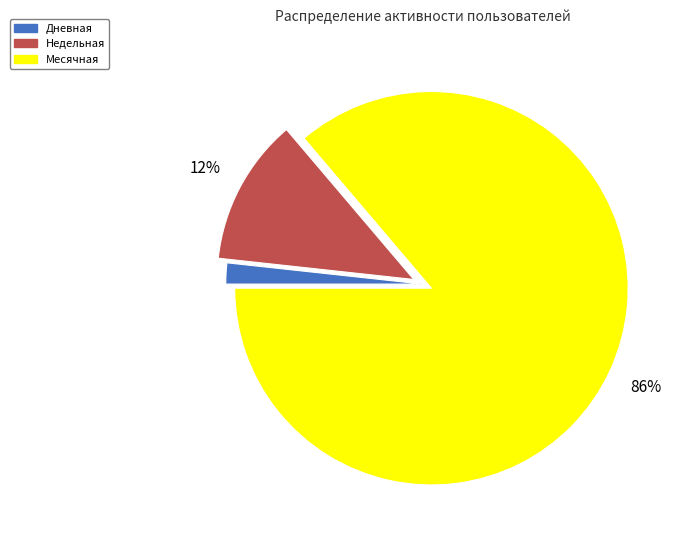

What is the smallest slice in the pie chart?

Дневная